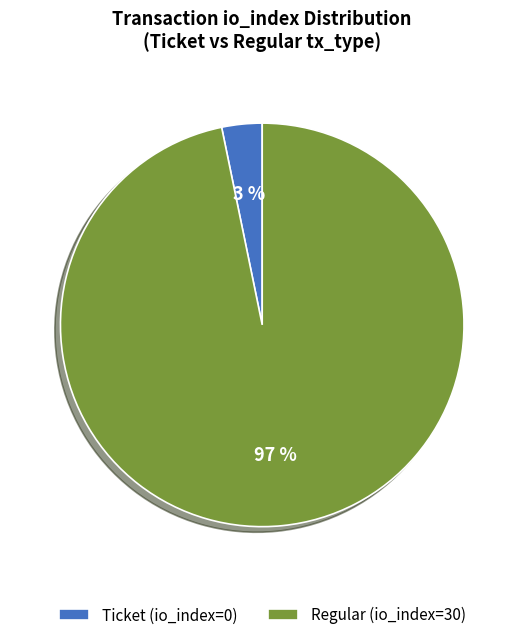

Do Ticket (io_index=0) and Regular (io_index=30) together represent more than half of the pie?

Yes